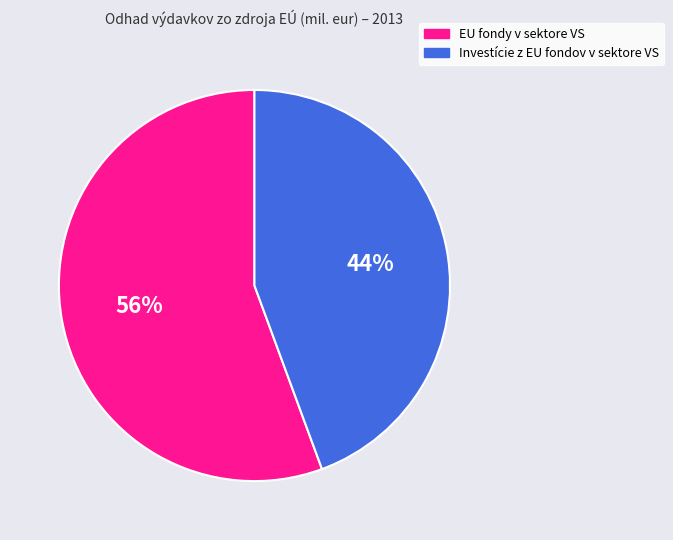

What percentage is the EU fondy v sektore VS slice, to the nearest percent?

56%